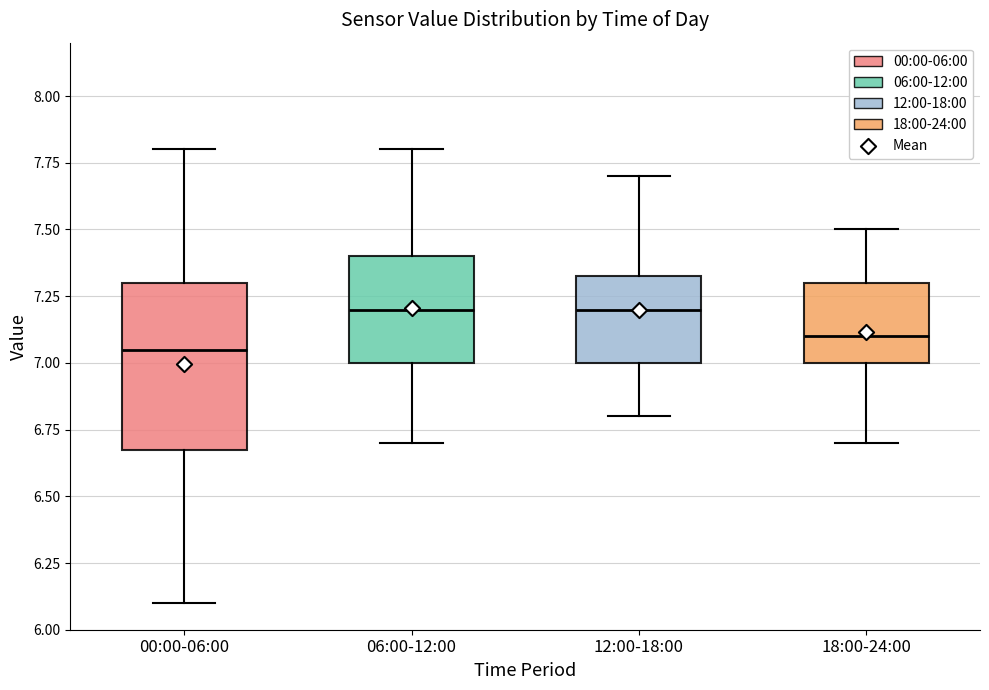

Reading left to right, read every box against the y-axis: the position of its median line, the range the box covers, and the ends of its whiskers. The values are not printed on the chart, so give them approximately, as read against the axis.

00:00-06:00: median 7.05, box 6.70 to 7.30, whiskers 6.10 to 7.80
06:00-12:00: median 7.20, box 7.00 to 7.40, whiskers 6.70 to 7.80
12:00-18:00: median 7.20, box 7.00 to 7.35, whiskers 6.80 to 7.70
18:00-24:00: median 7.10, box 7.00 to 7.30, whiskers 6.70 to 7.50